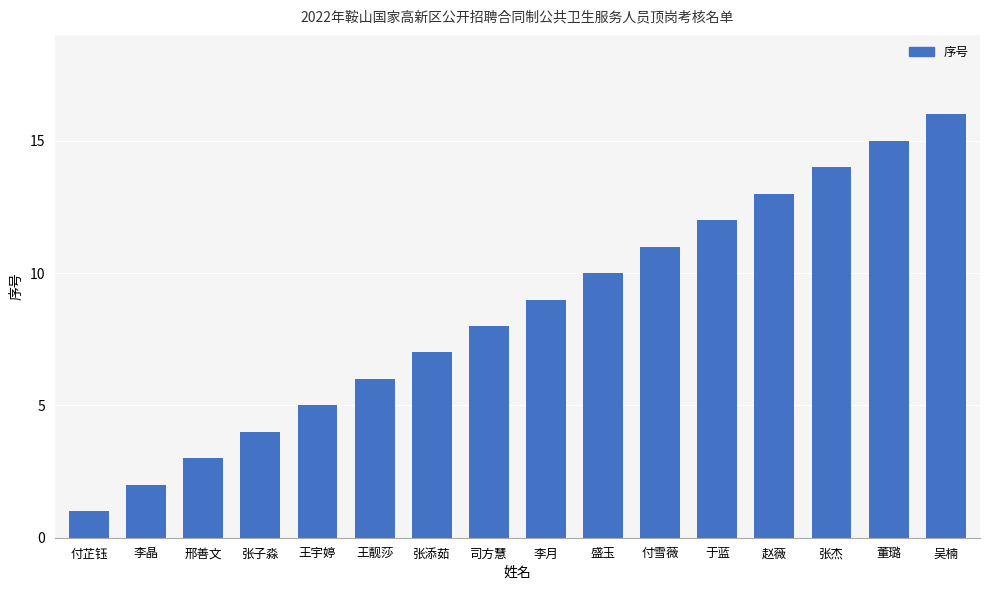

What is the ratio of the value at 张子淼 to the value at 李月?

0.4